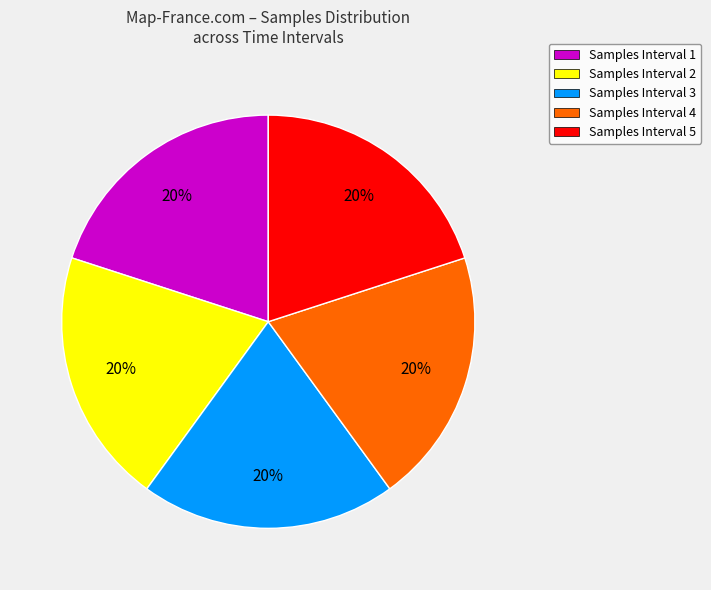

To the nearest percent, what is the combined percentage of Samples Interval 5 and Samples Interval 1?

40%